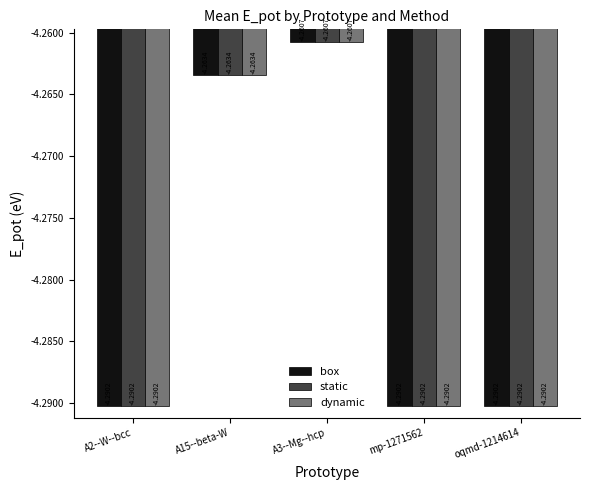

What is the sum of the static values at oqmd-1214614 and mp-1271562?

-8.6